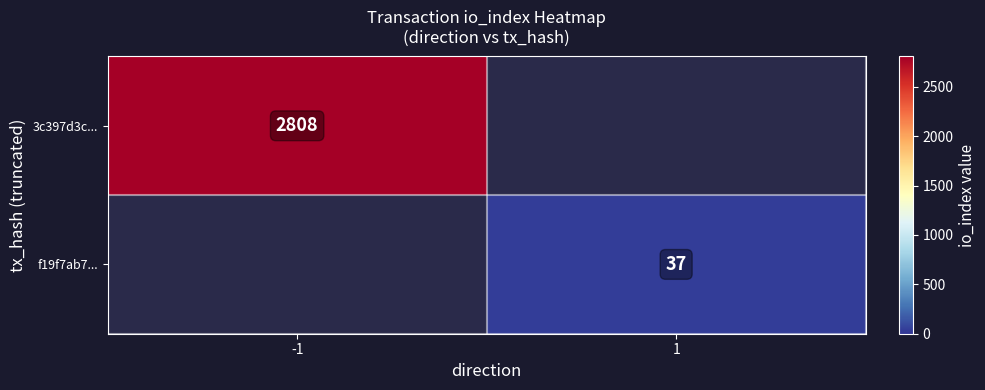

What is the maximum value shown in the chart?

2808.0